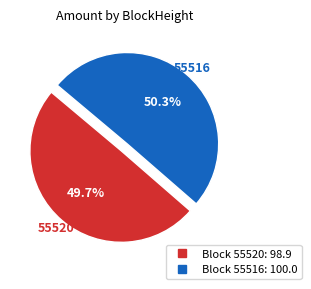

Which slice is the smallest?

55520